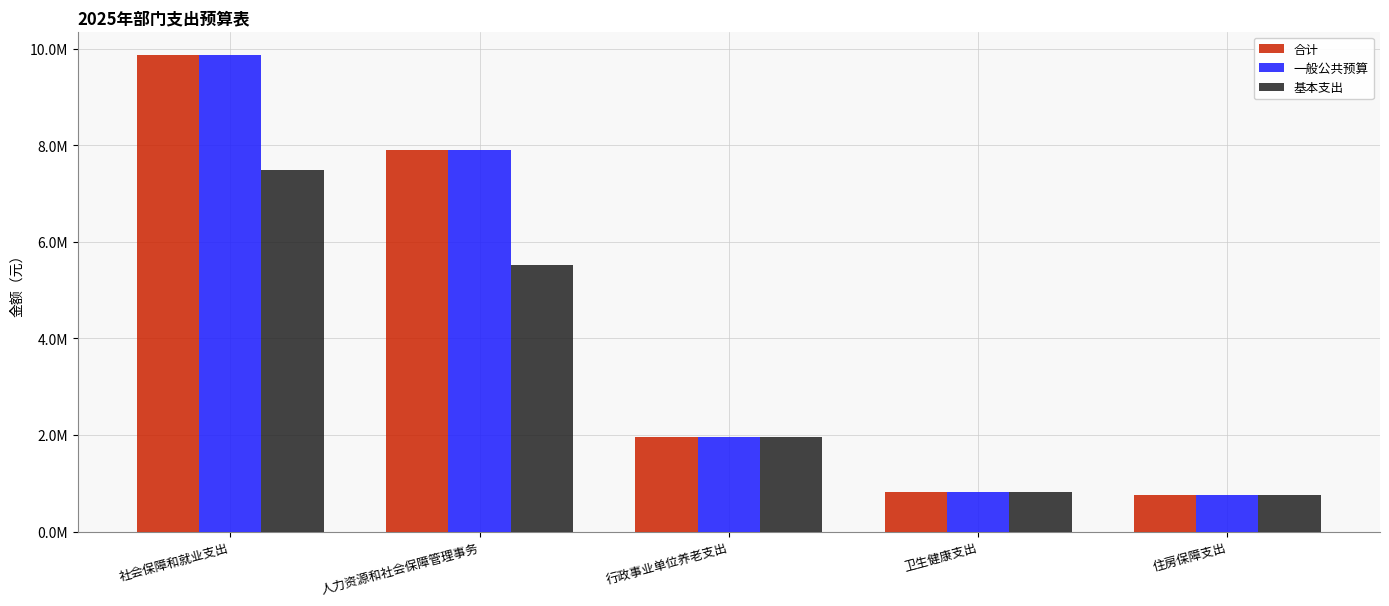

Does the chart contain any negative values?

No